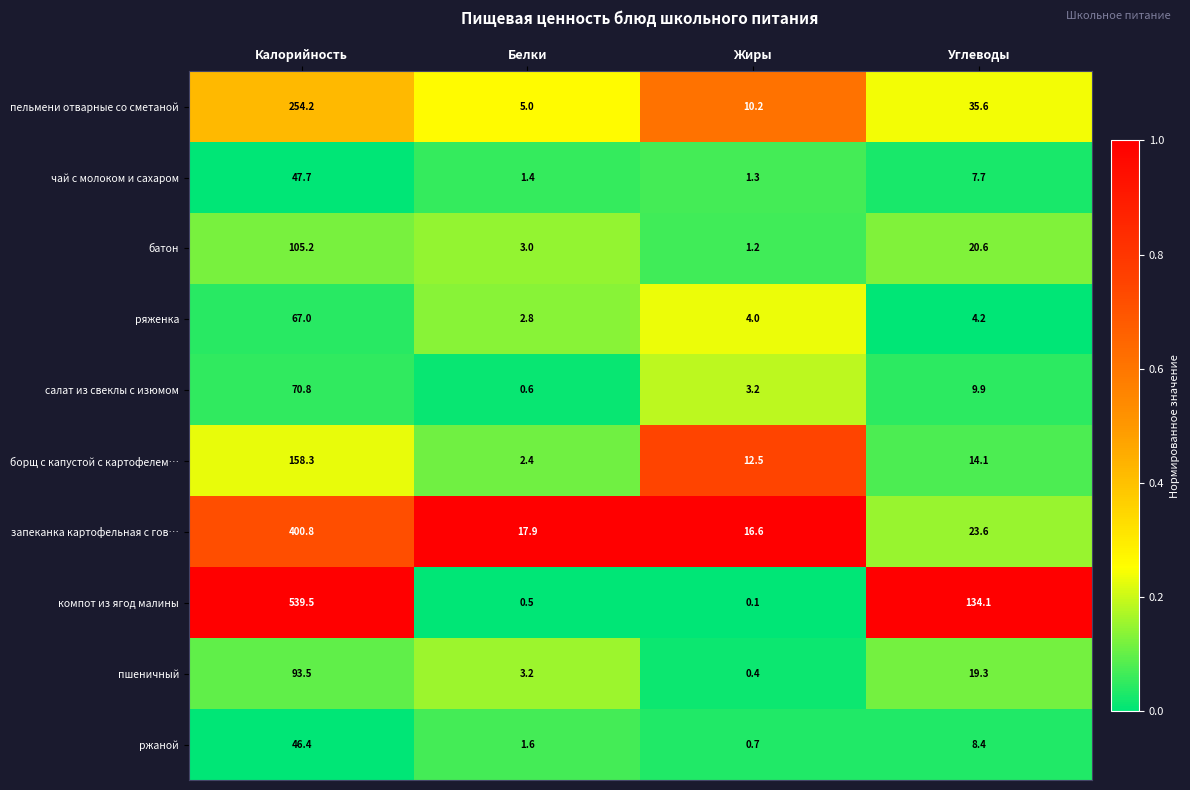

What is the difference between the пельмени отварные со сметаной values at Белки and Углеводы?

30.6